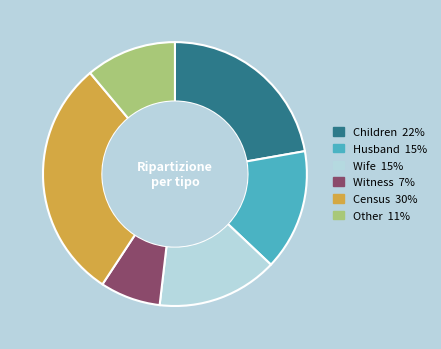

Is it true that Other is 1% of the pie?

False